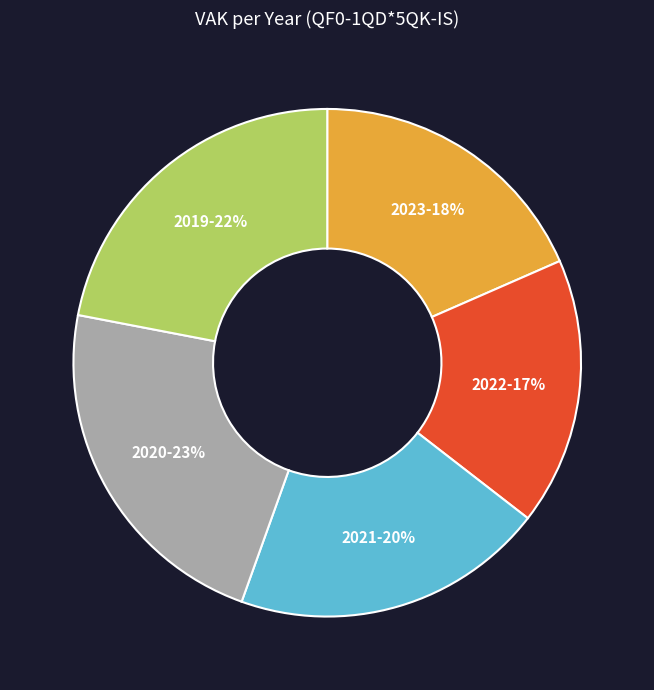

How many slices are in this pie chart?

5